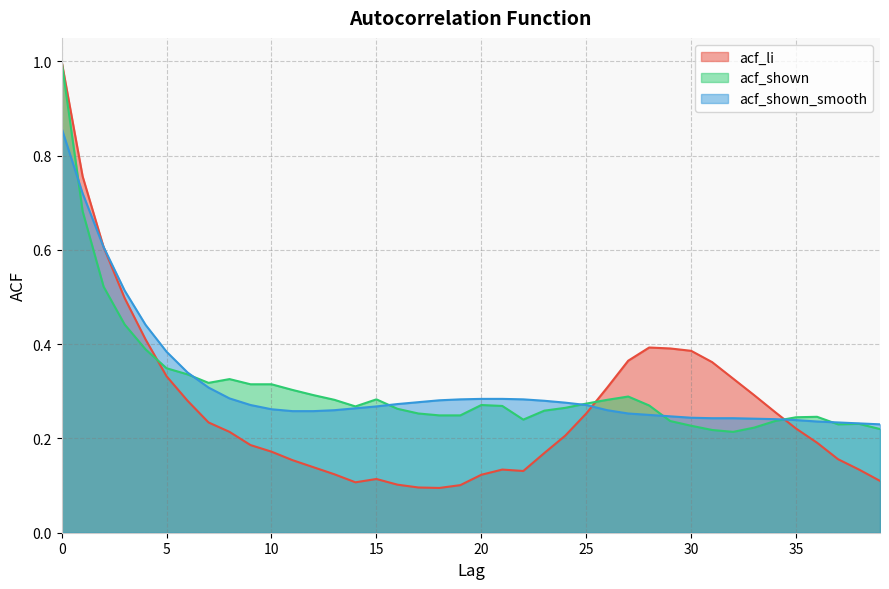

What is the sum of all acf_li values?

10.6